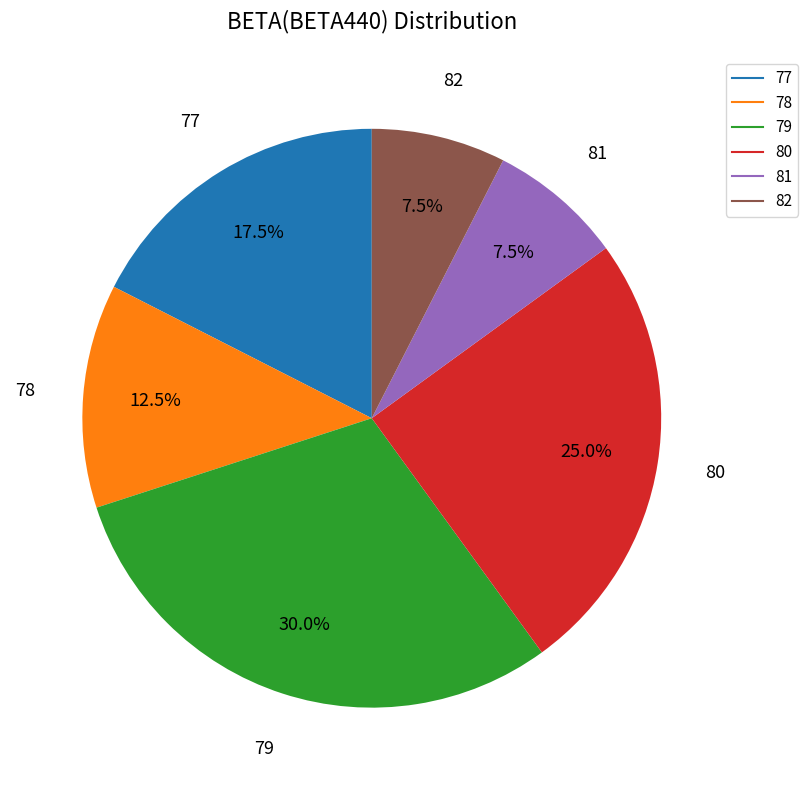

What percentage do 81 and 77 together represent?

25.0%